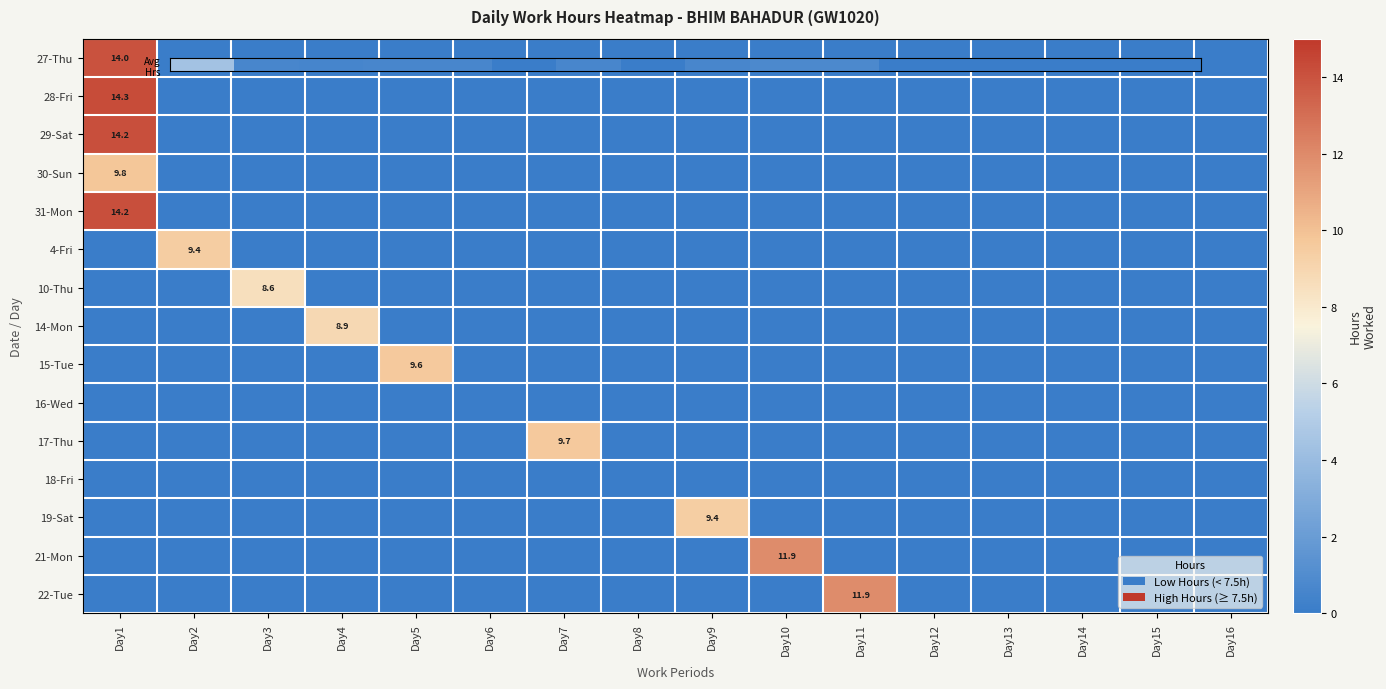

At which category is the sum across all series the highest?

Day1